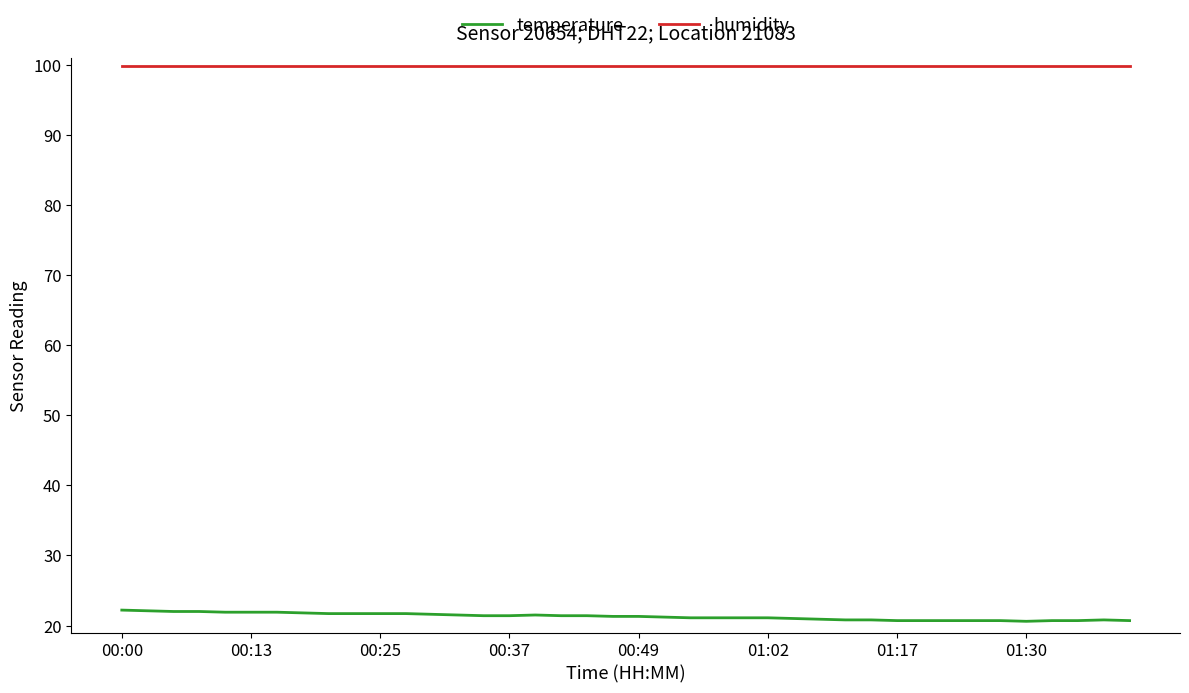

Which series has the largest total across all categories?

humidity